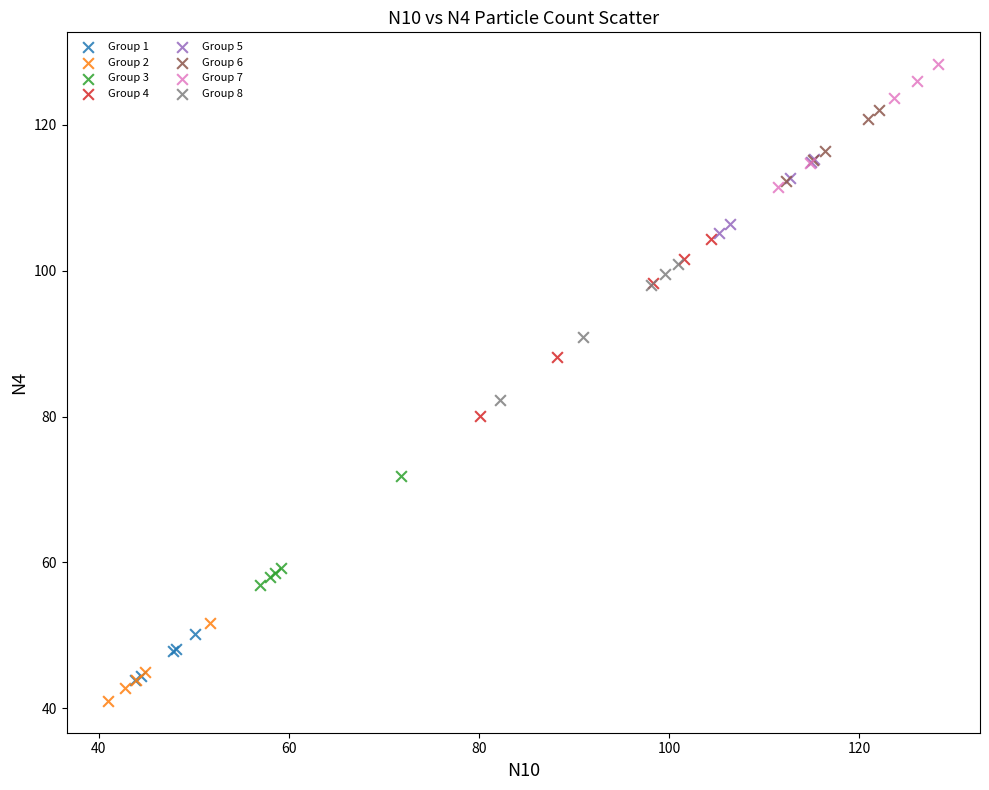

Which series contains the lowest Y value?

Group 2